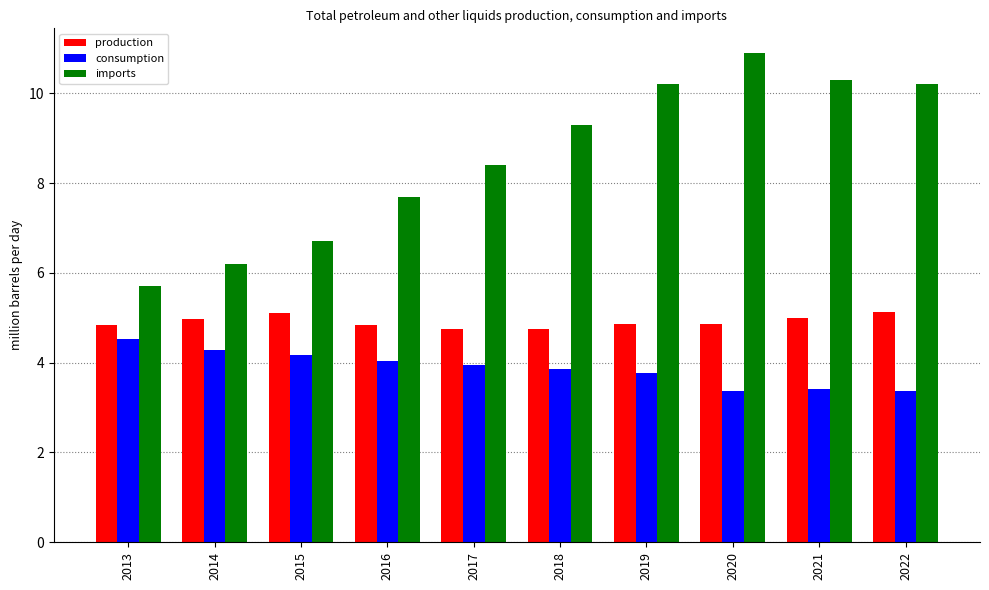

Is it true that imports equals 11.0 at 2014?

False